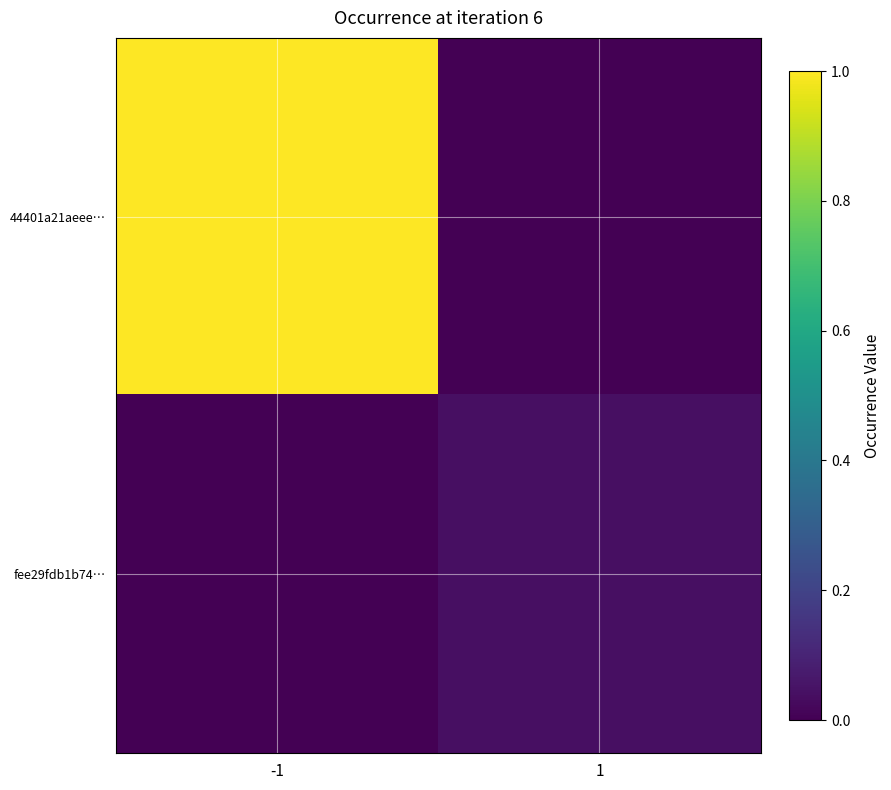

Which series has the largest total across all categories?

44401a21aeee…